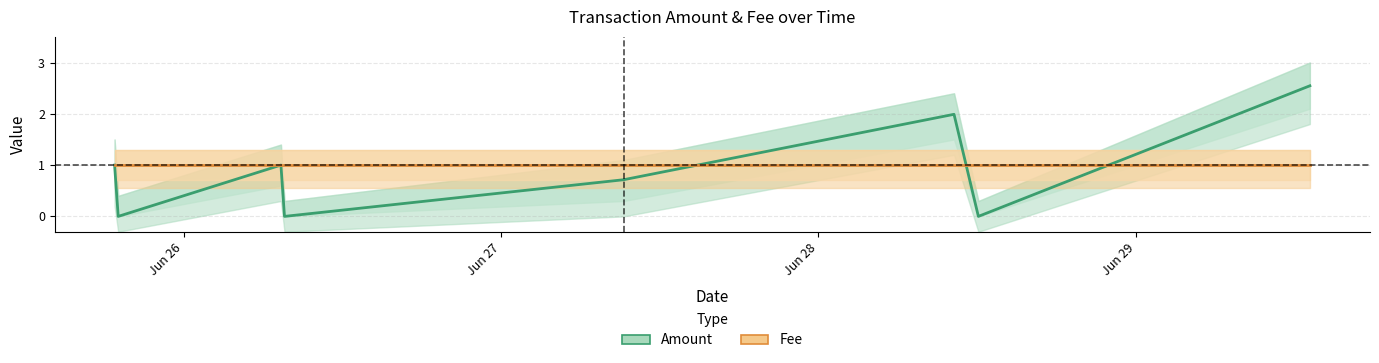

How many lines are shown in the chart?

2